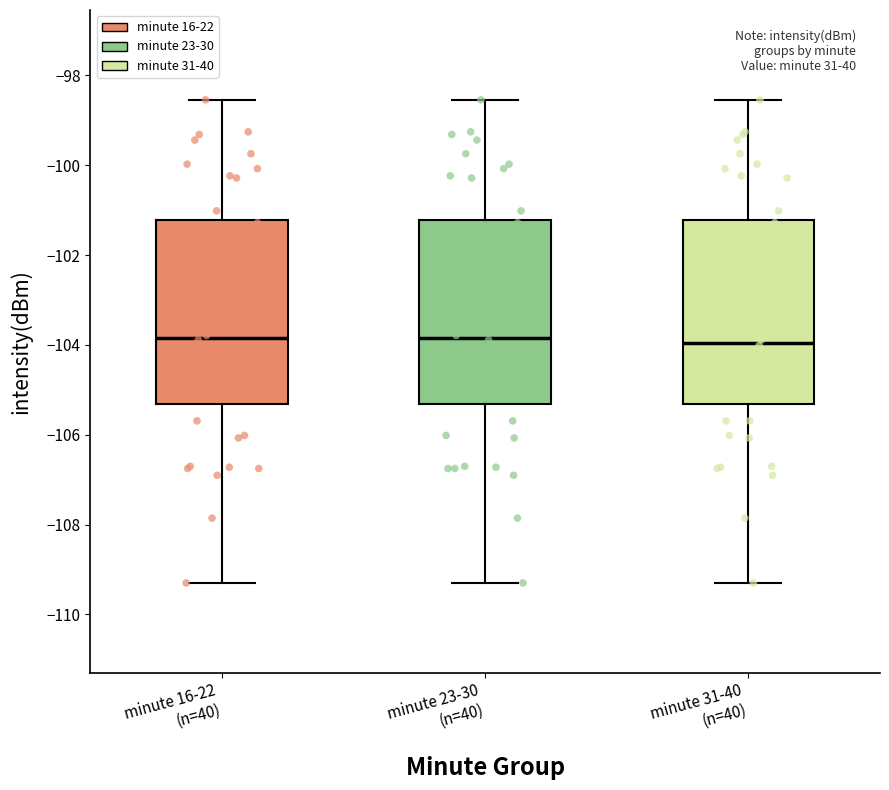

Reading left to right, read every box against the y-axis: the position of its median line, the range the box covers, and the ends of its whiskers. The values are not printed on the chart, so give them approximately, as read against the axis.

minute 16-22 (n=40): median -103.8, box -105.4 to -101.2, whiskers -109.4 to -98.6
minute 23-30 (n=40): median -103.8, box -105.4 to -101.2, whiskers -109.4 to -98.6
minute 31-40 (n=40): median -104.0, box -105.4 to -101.2, whiskers -109.4 to -98.6